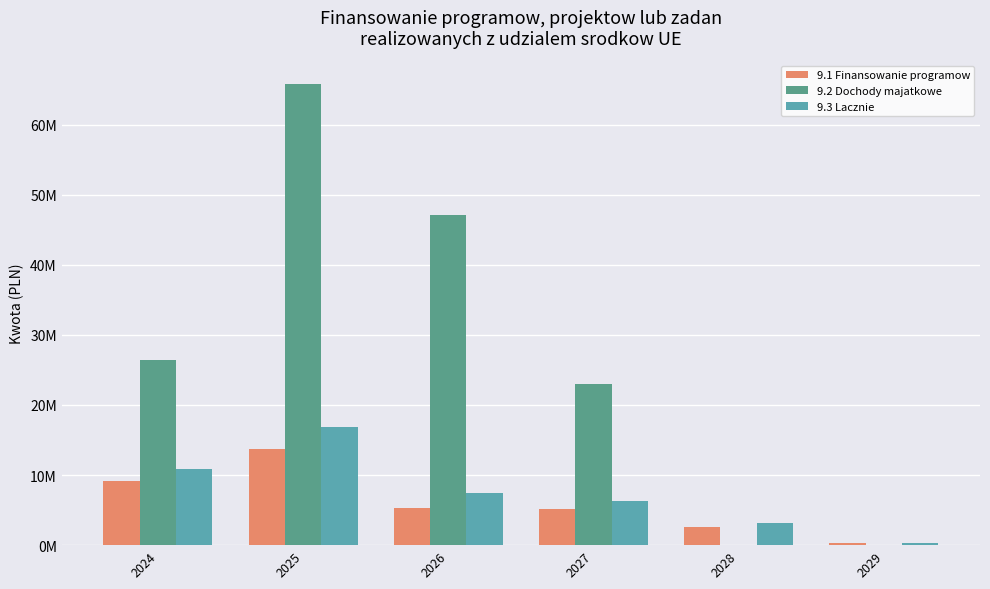

Reading left to right, transcribe all the data shown in this chart.

9.1 Finansowanie programow: 9117185.7	13732260.2	5340861.3	5096763.3	2573094.3	240768.0
9.2 Dochody majatkowe: 26465380.5	65866806.4	47108180.7	22968986.9	0.0	0.0
9.3 Lacznie: 10935035.8	16803062.1	7486594.4	6250570.2	3095983.9	240768.0